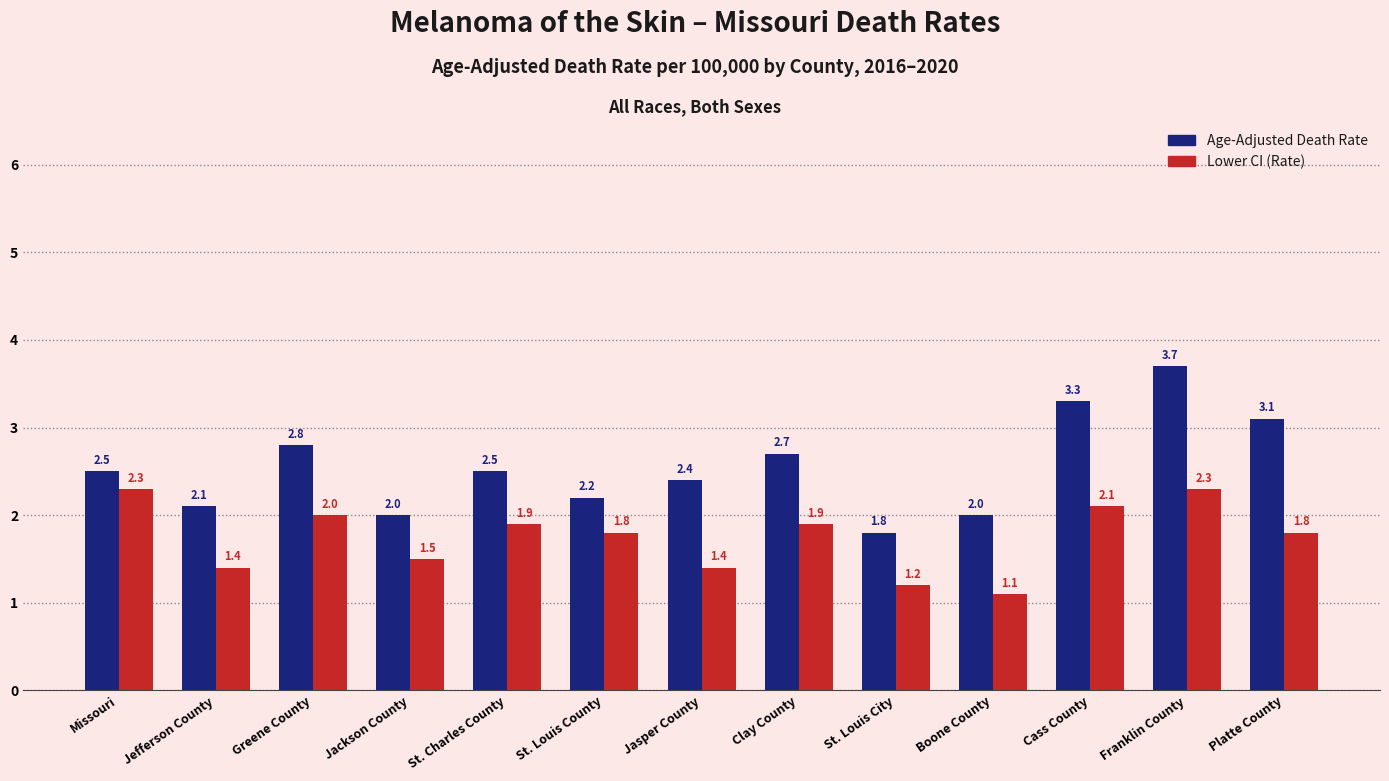

What is the difference between the maximum and second lowest values in the Age-Adjusted Death Rate series?

1.7